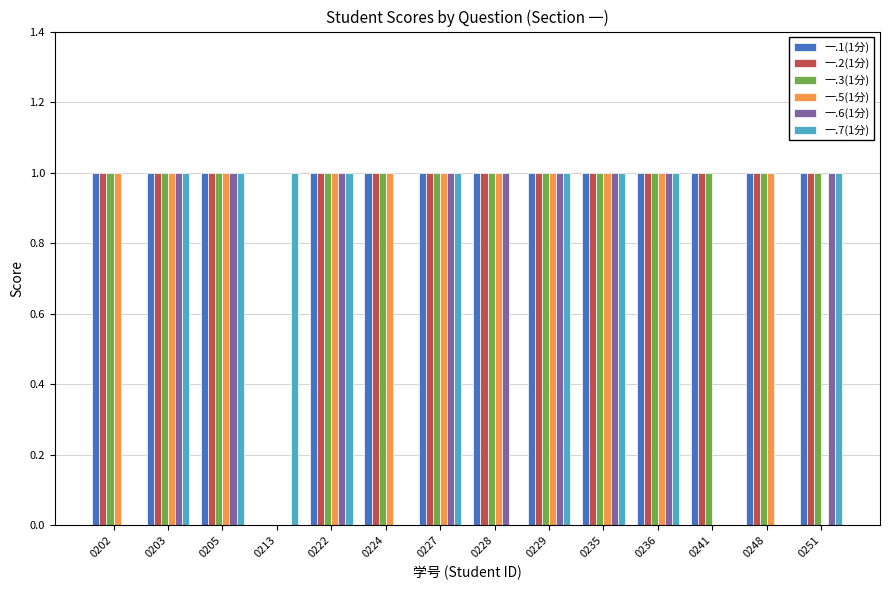

Is it true that 一.6(1分) equals 0 at 0213?

True